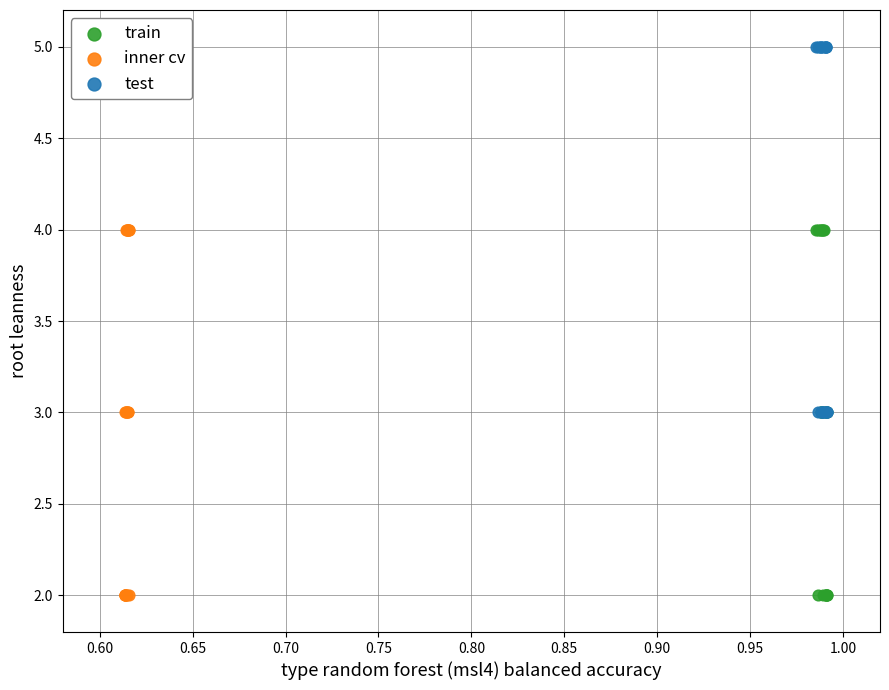

Which series reaches the maximum Y coordinate?

test